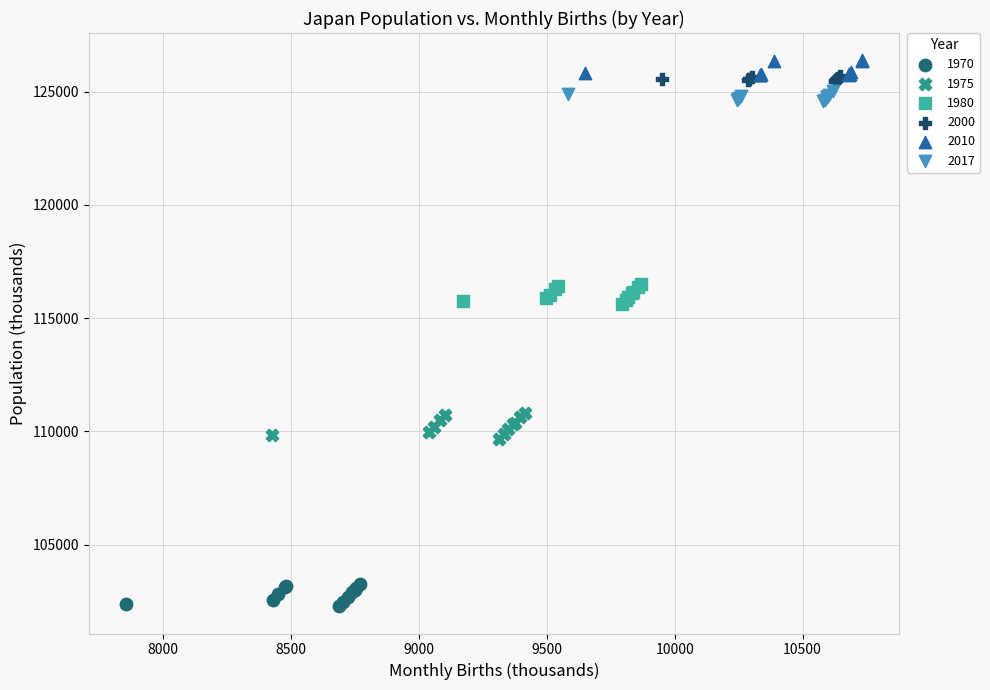

Which series contains the lowest Y value?

1970